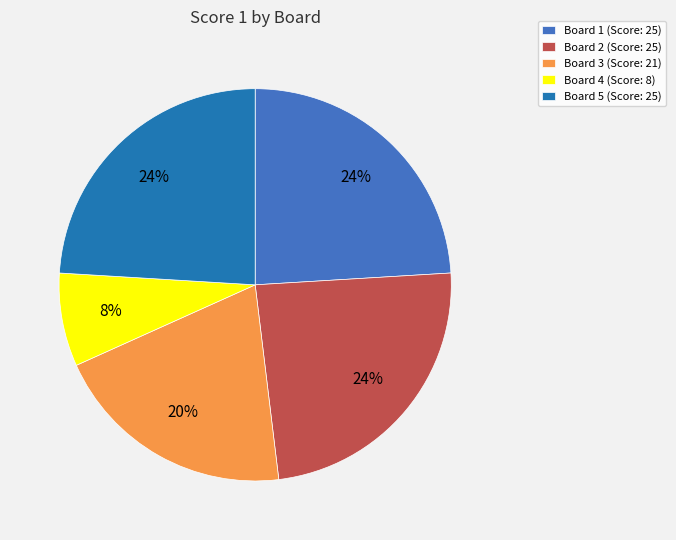

Approximately how many times larger is the value at Board 5 compared to Board 3?

1.2